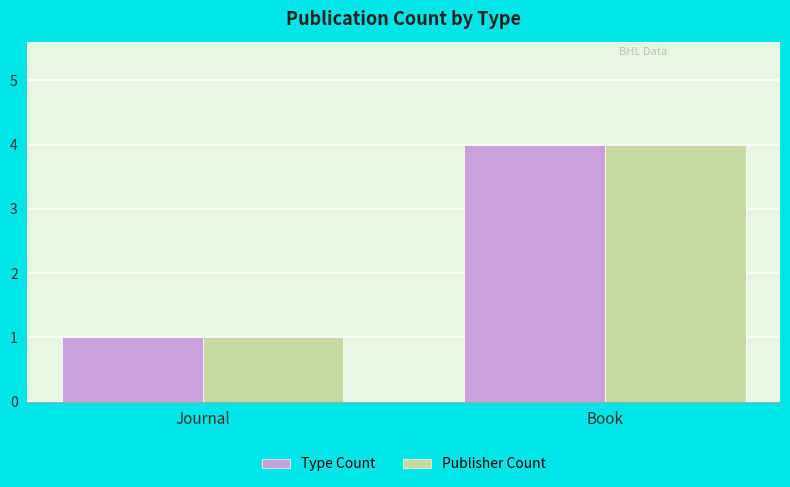

What are all the series names shown in the legend?

Type Count, Publisher Count